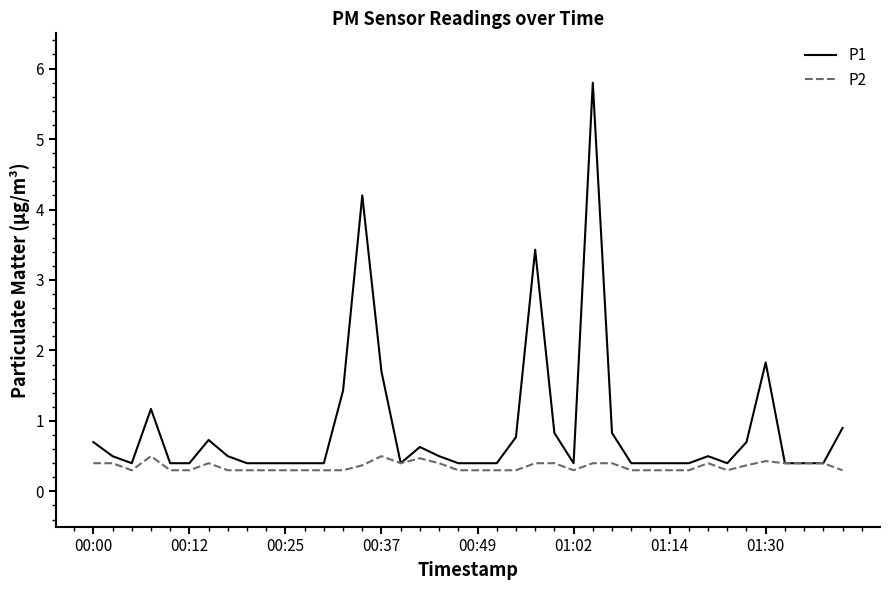

List the series in order of their peak value, lowest first.

P2, P1